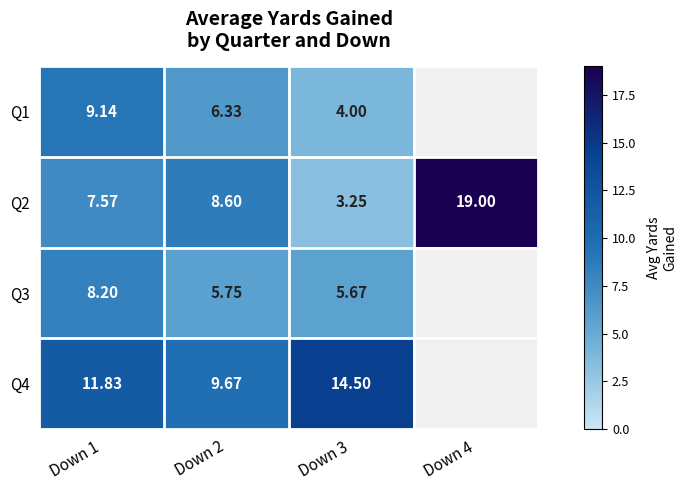

True or false: Q2 has a value of 3.2 at Down 3.

True